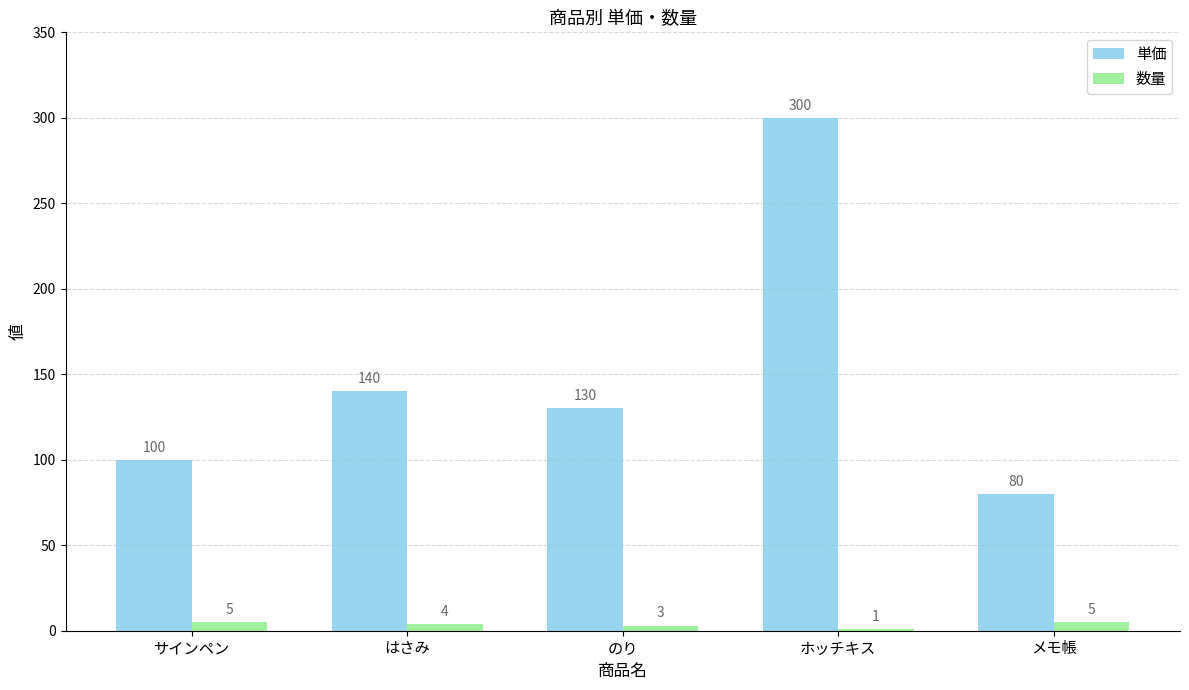

Which series changed the most between サインペン and のり?

単価